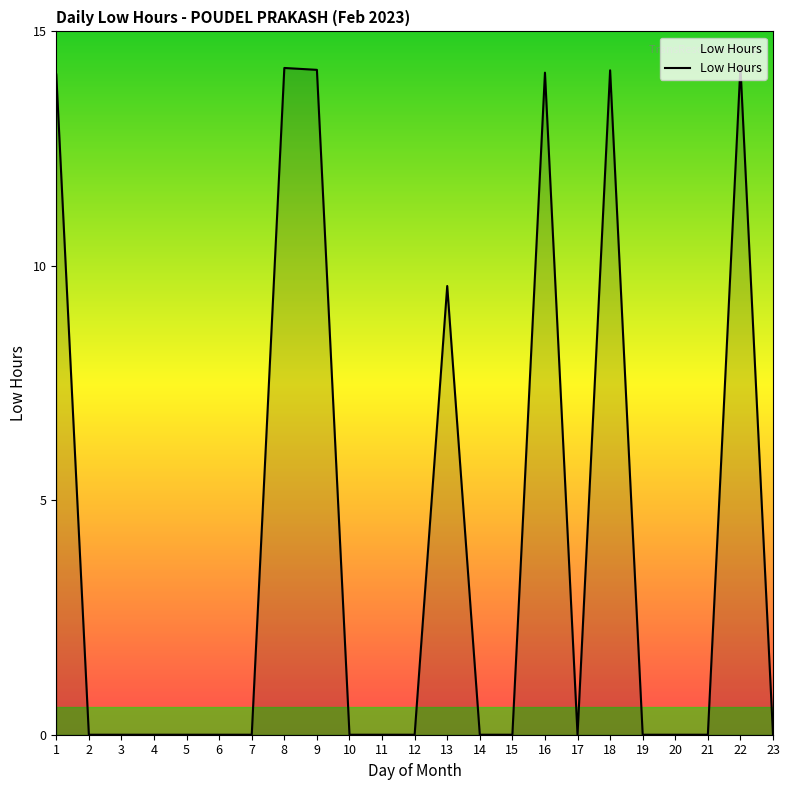

Does the chart have visible grid lines?

No